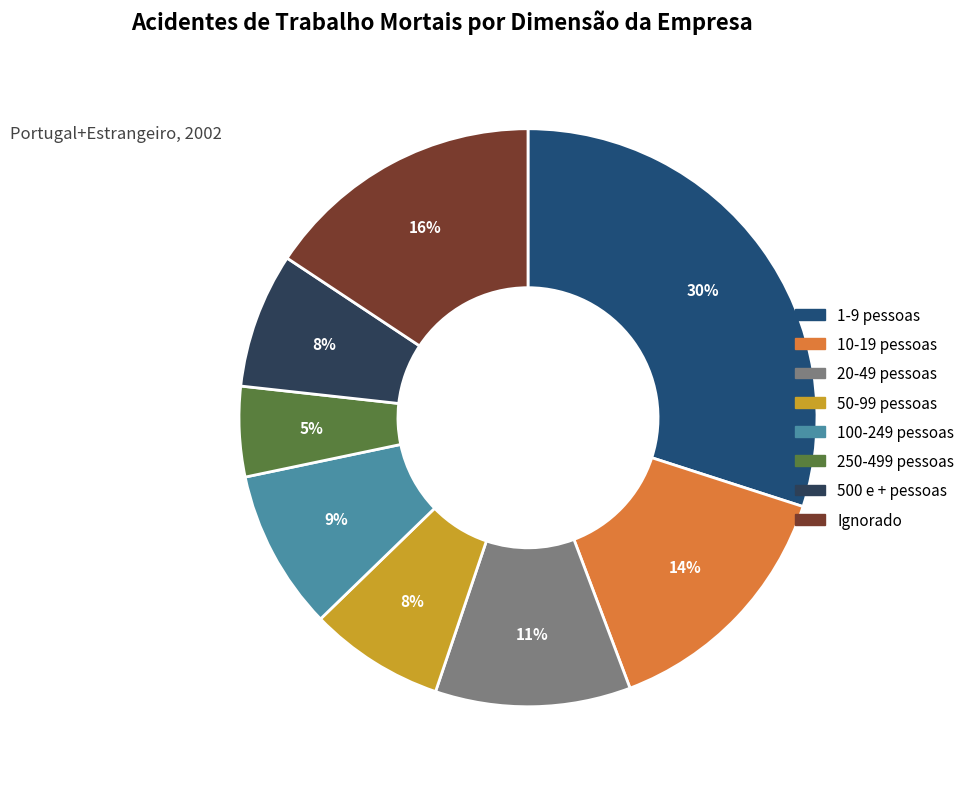

Count the number of slices in the pie.

8